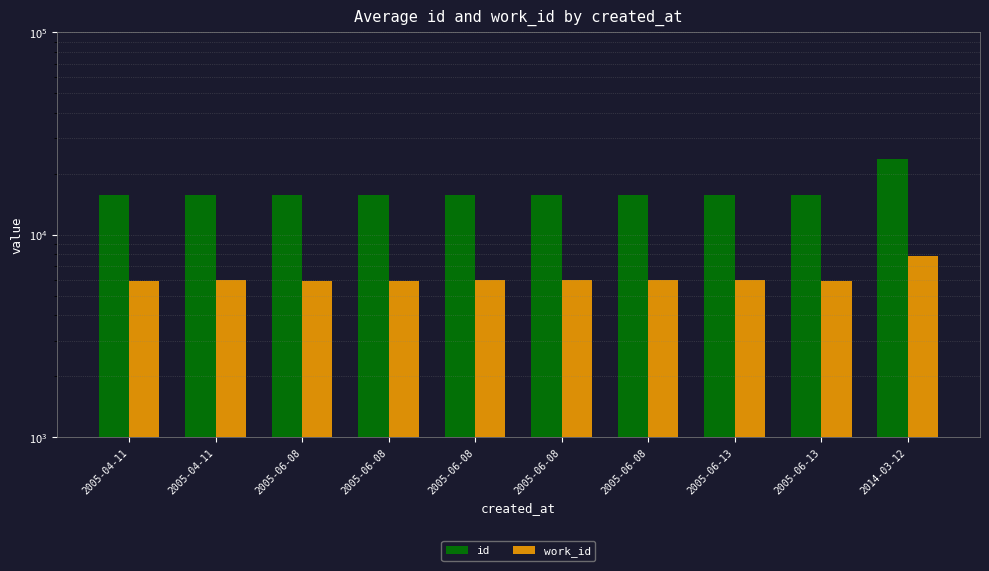

What is the label of the 8th bar from the left?

2005-06-13